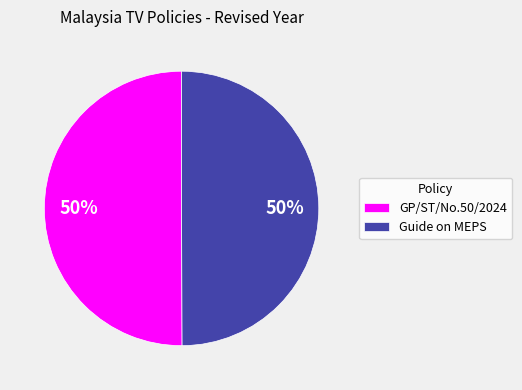

Is it true that Guide on MEPS is 41% of the pie?

False